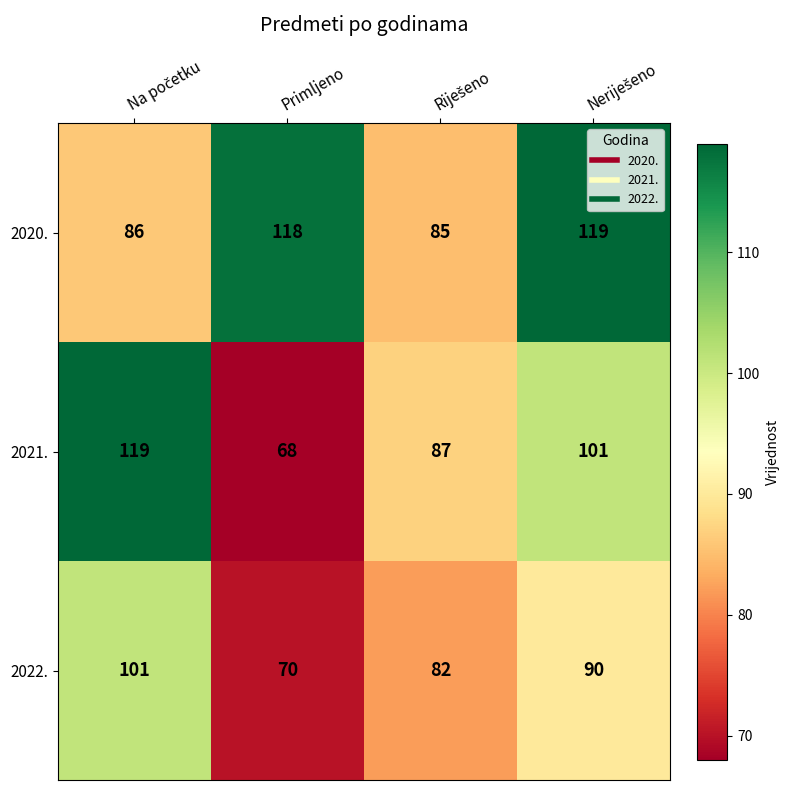

Which series has the largest range (max minus min)?

2021.